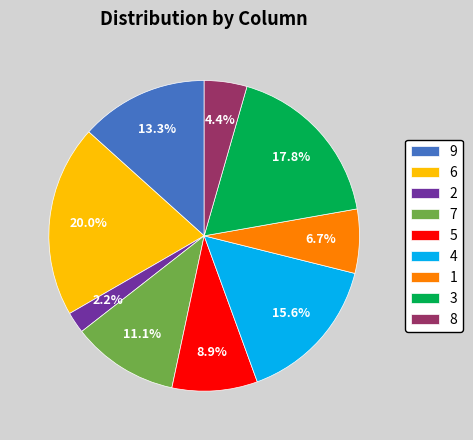

To the nearest percent, what is the difference between the largest and smallest slice percentages?

18%